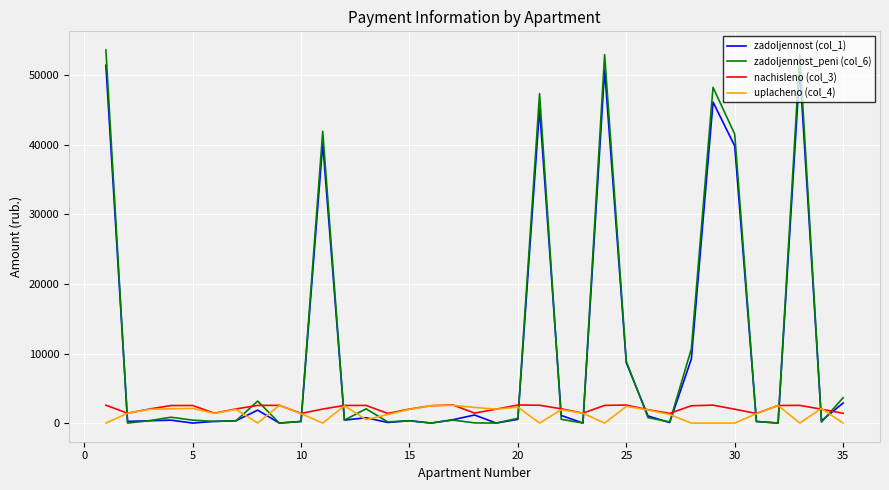

Count the number of data series in this chart.

4